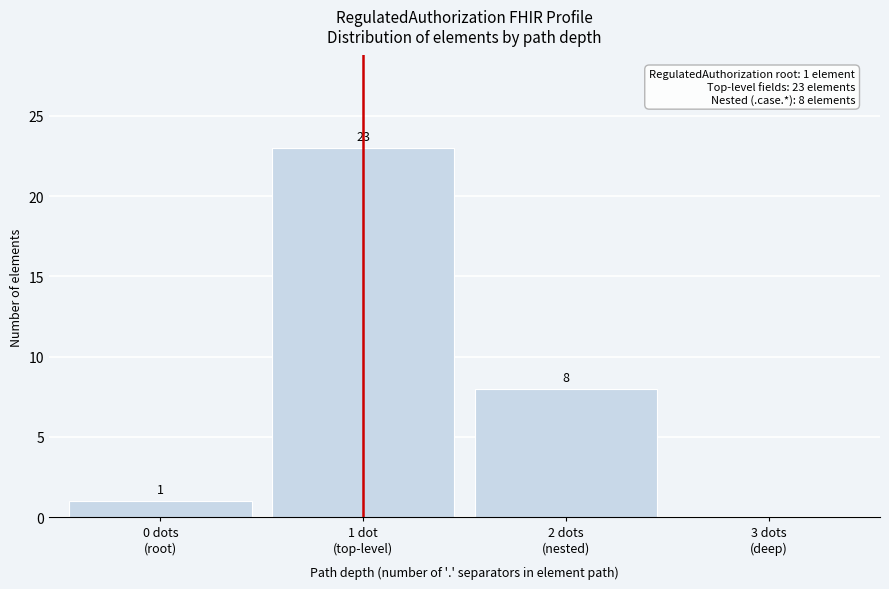

What is the greatest value displayed?

23